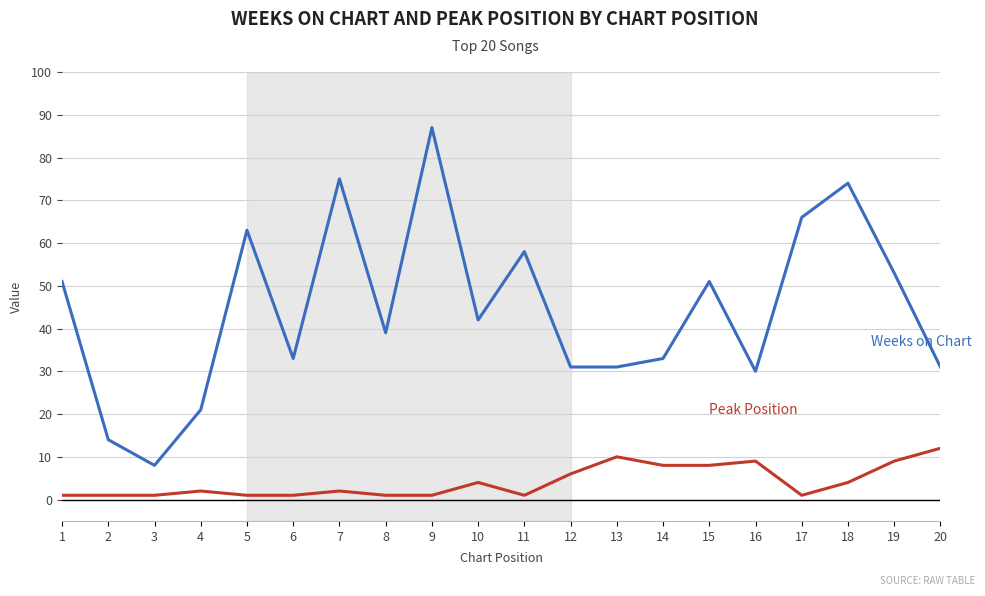

Which label corresponds to the largest value in the chart?

9